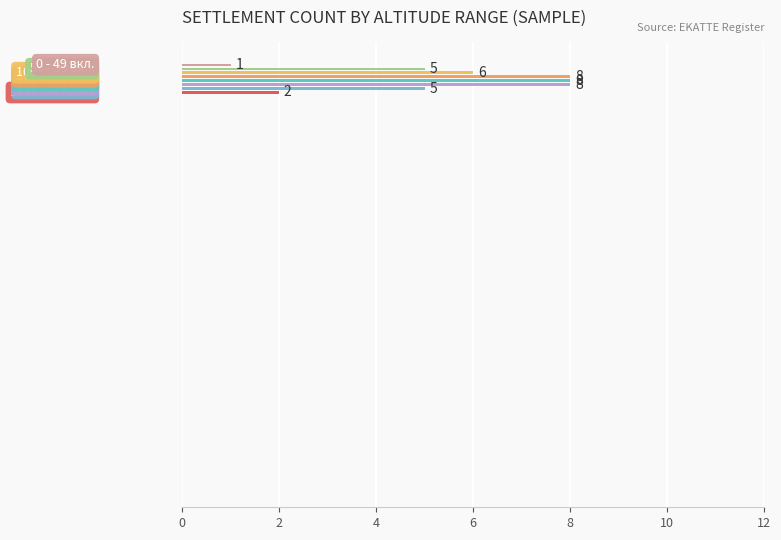

How many data points are less than 6?

4